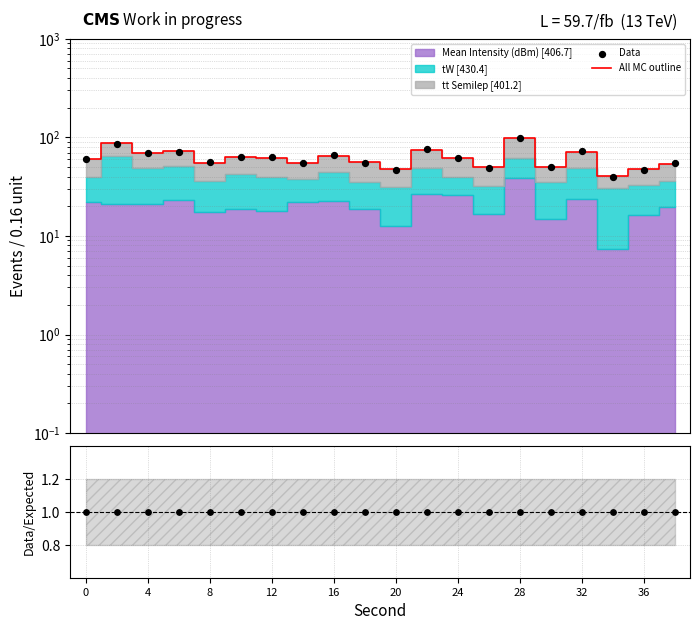

Which series contains the highest Y value?

Data